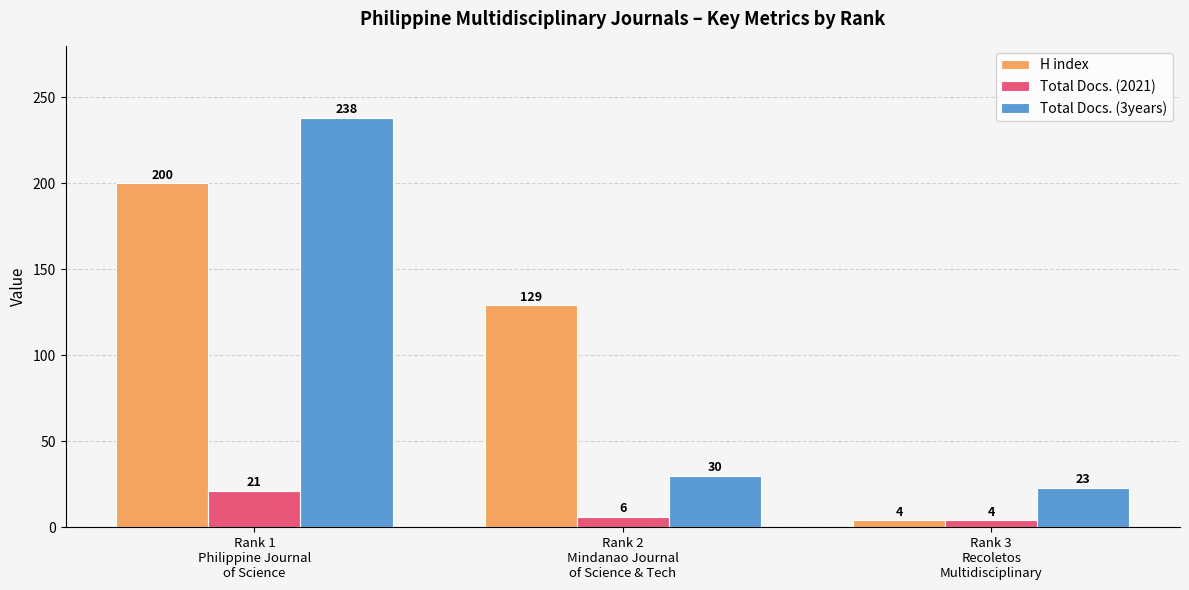

What is the value of the Total Docs. (2021) bar at the 1st from the left?

21